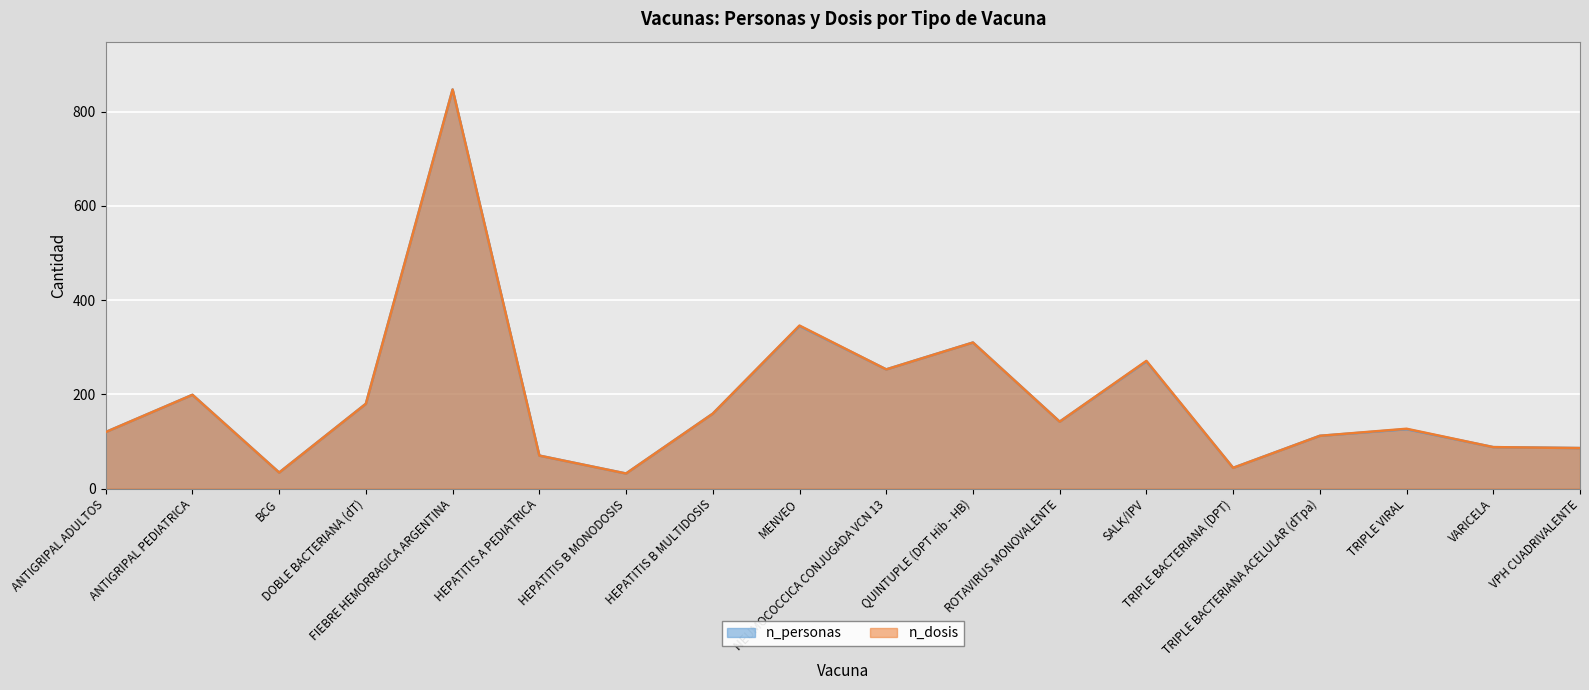

The n_personas series shows 199 at ANTIGRIPAL PEDIATRICA. True or false?

True